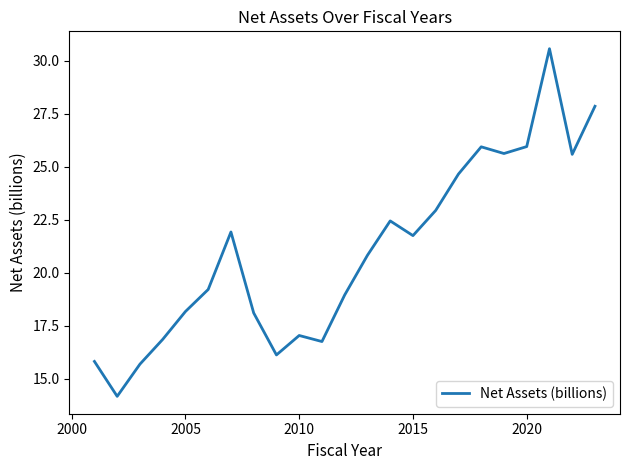

What is the maximum value shown in the chart?

30.6